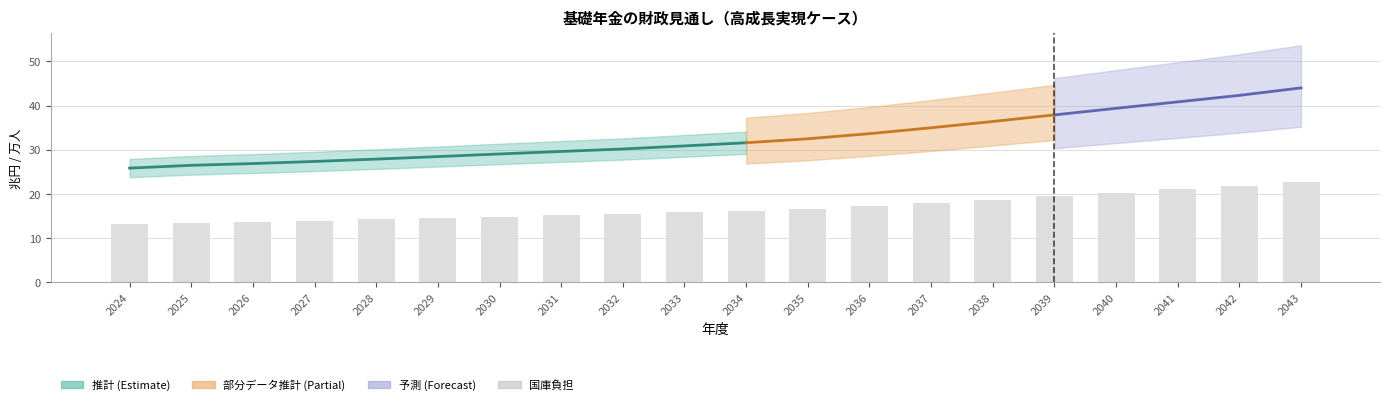

Which category has the lowest value across all series?

2024